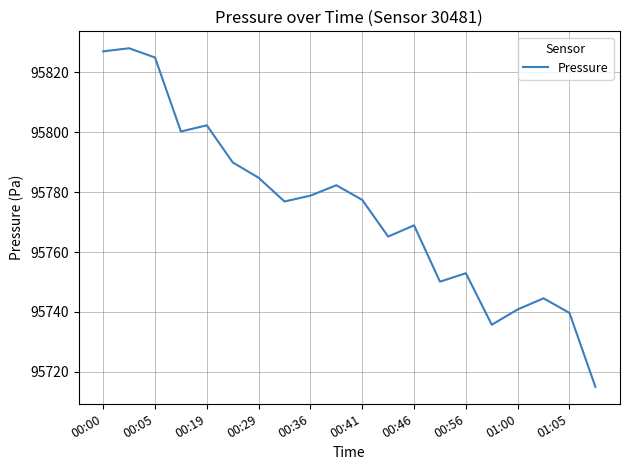

What is the smallest value displayed?

95714.9